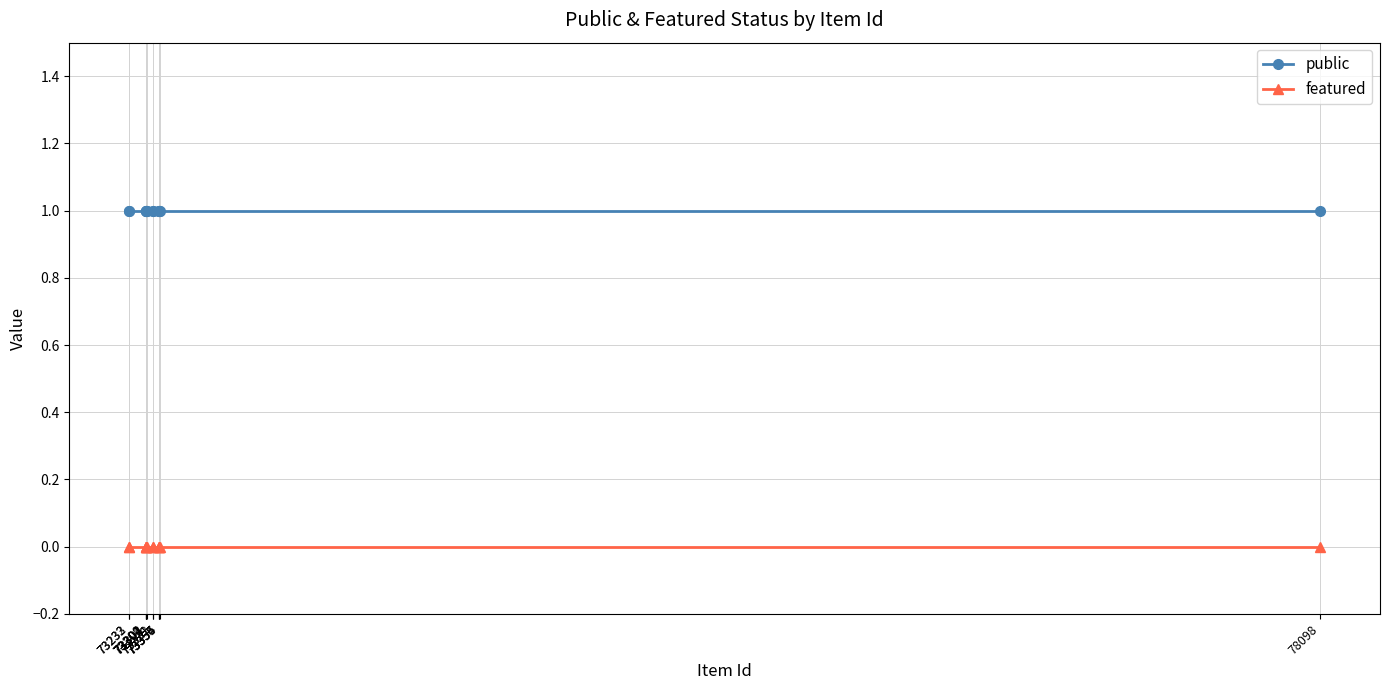

What is the sum of all public values?

14